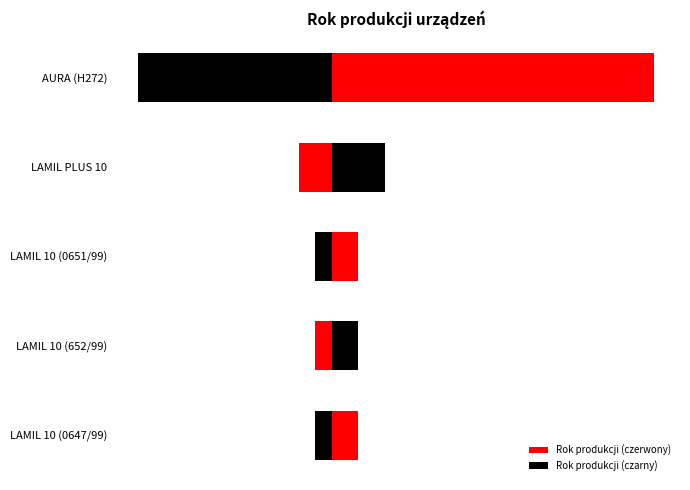

What is the minimum value shown in the chart?

1